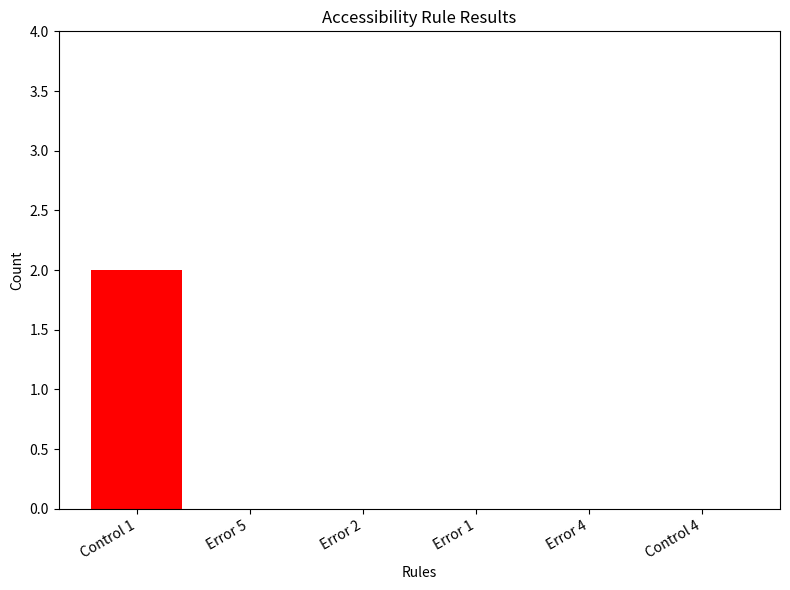

Is it true that the value at Error 4 is 0?

True